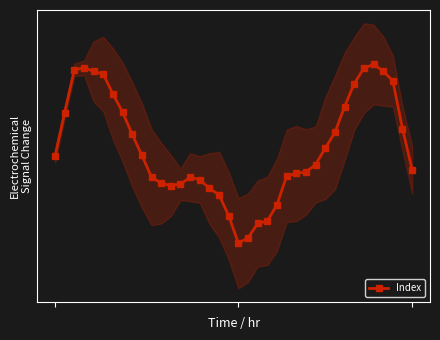

What is the value of the 22nd point from the left?

0.2